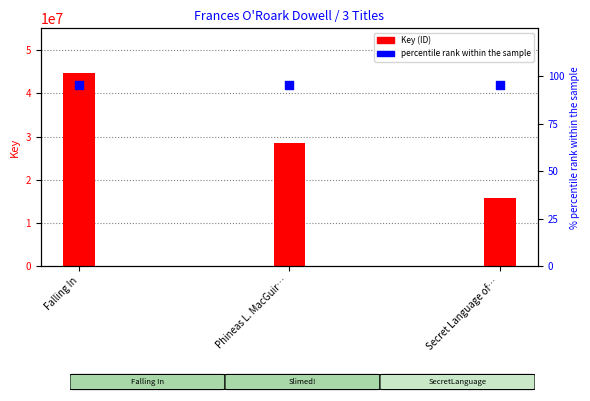

Which series reaches the maximum Y coordinate?

Key